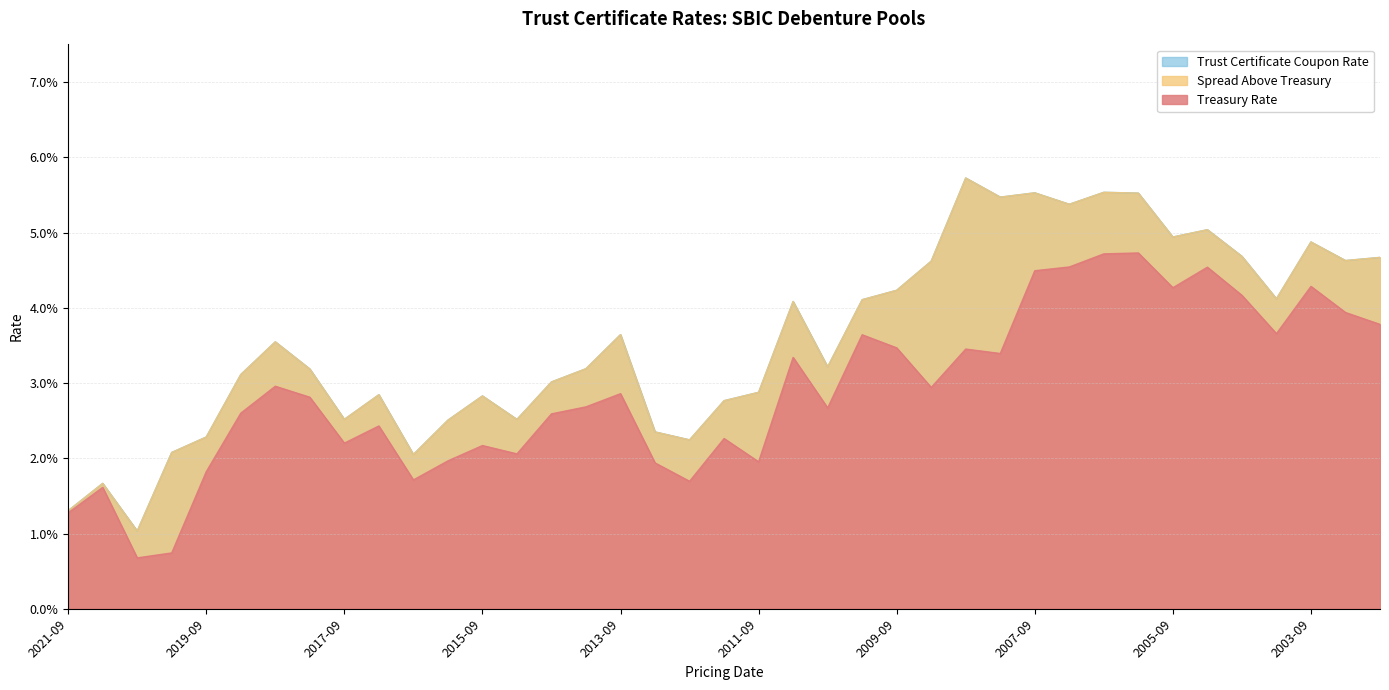

What is the maximum value shown in the chart?

0.1